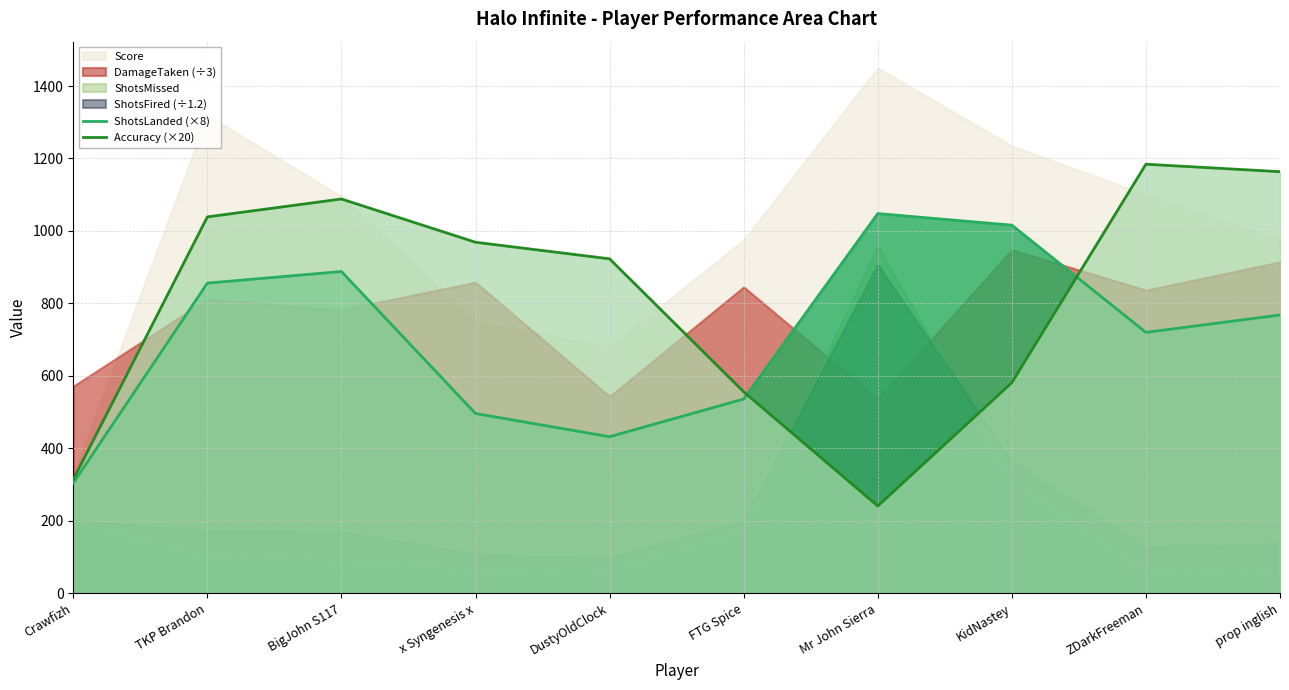

What is the difference between the maximum and minimum values in the Accuracy (×20) series?

943.6